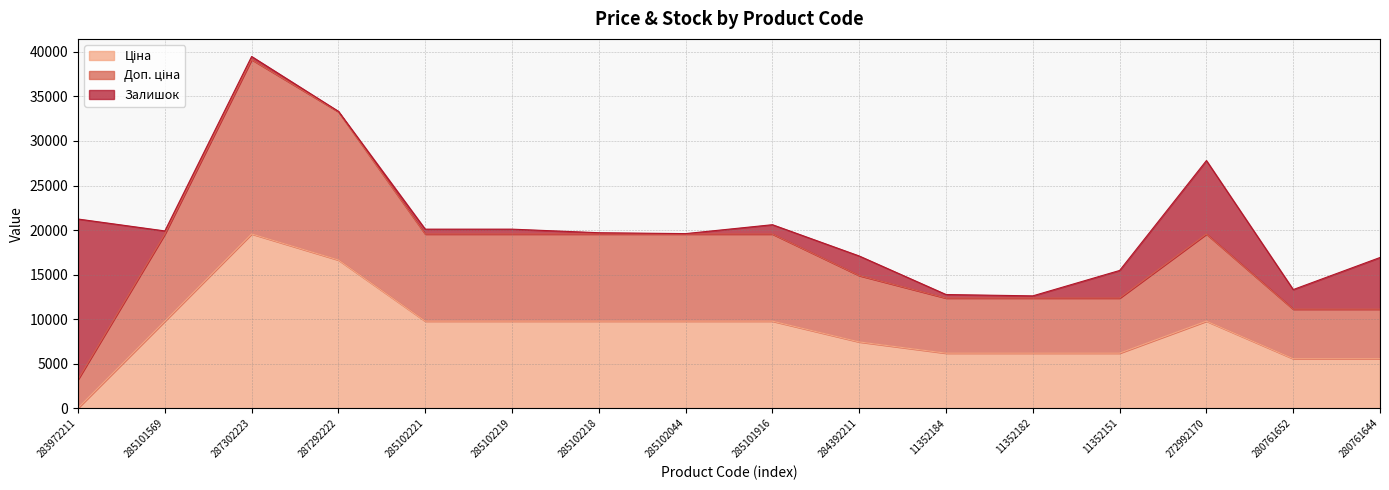

Which category has the lowest value across all series?

283972211